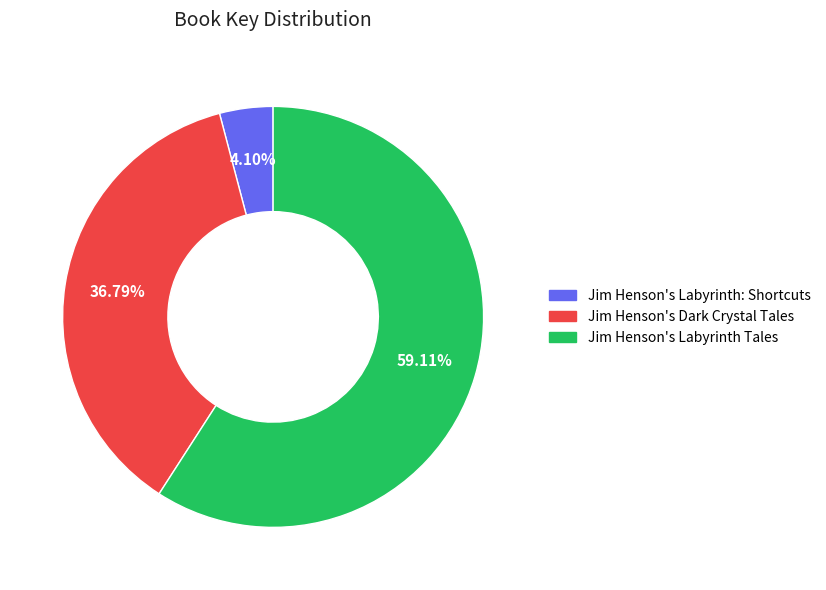

Which slice is the smallest?

Jim Henson's Labyrinth: Shortcuts